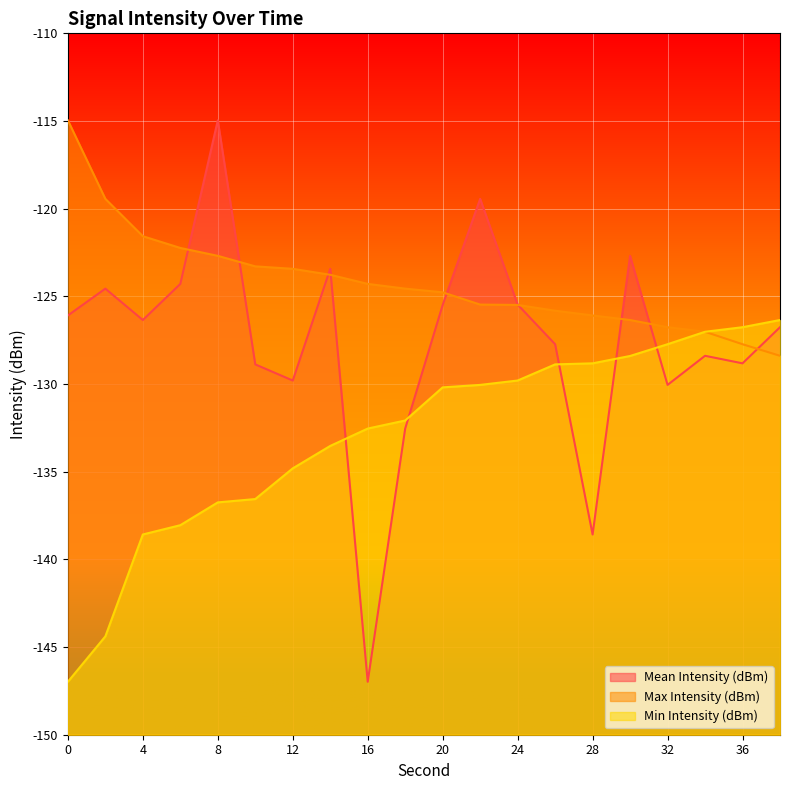

Which has a higher value, 38 or 22?

22